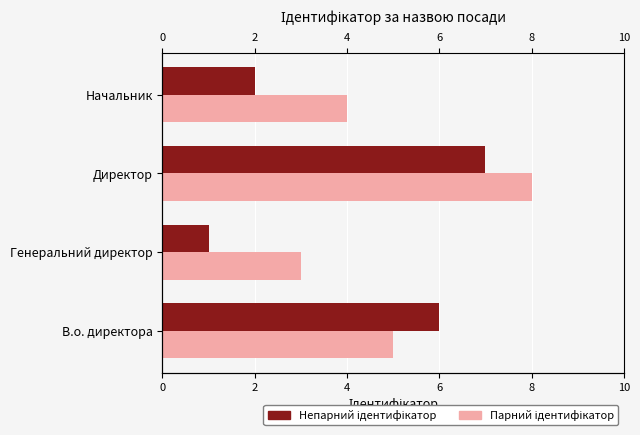

What is the approximate value of Непарний ідентифікатор at 4?

7